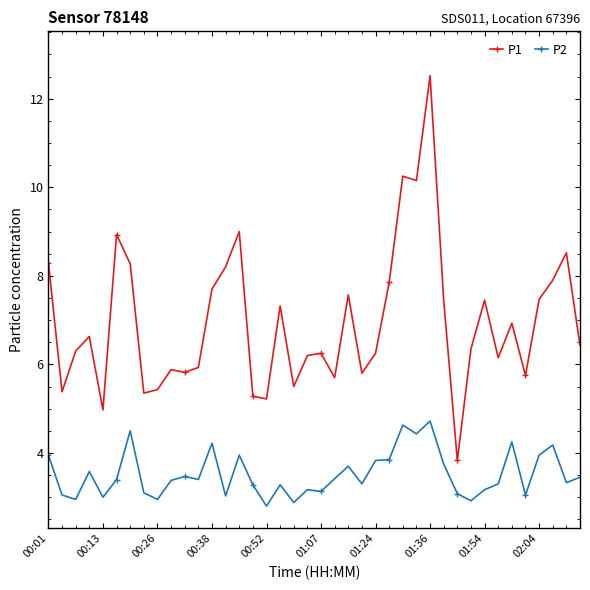

How many series are shown in this chart?

2